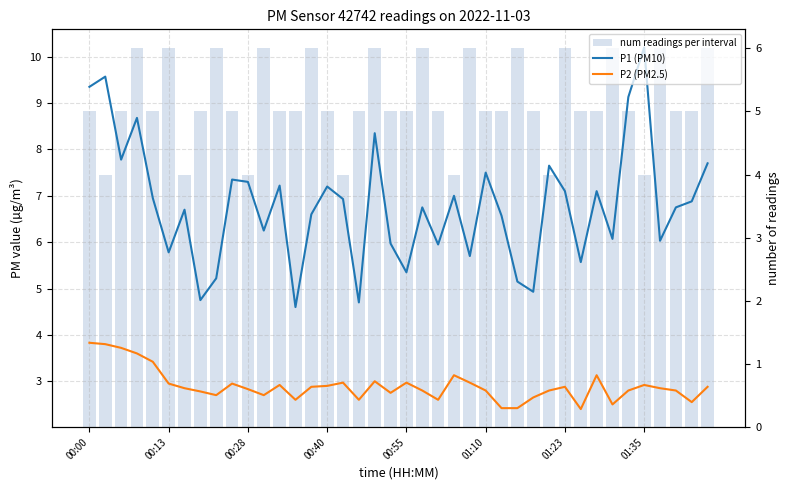

How many values in the num readings per interval series are below 5?

7